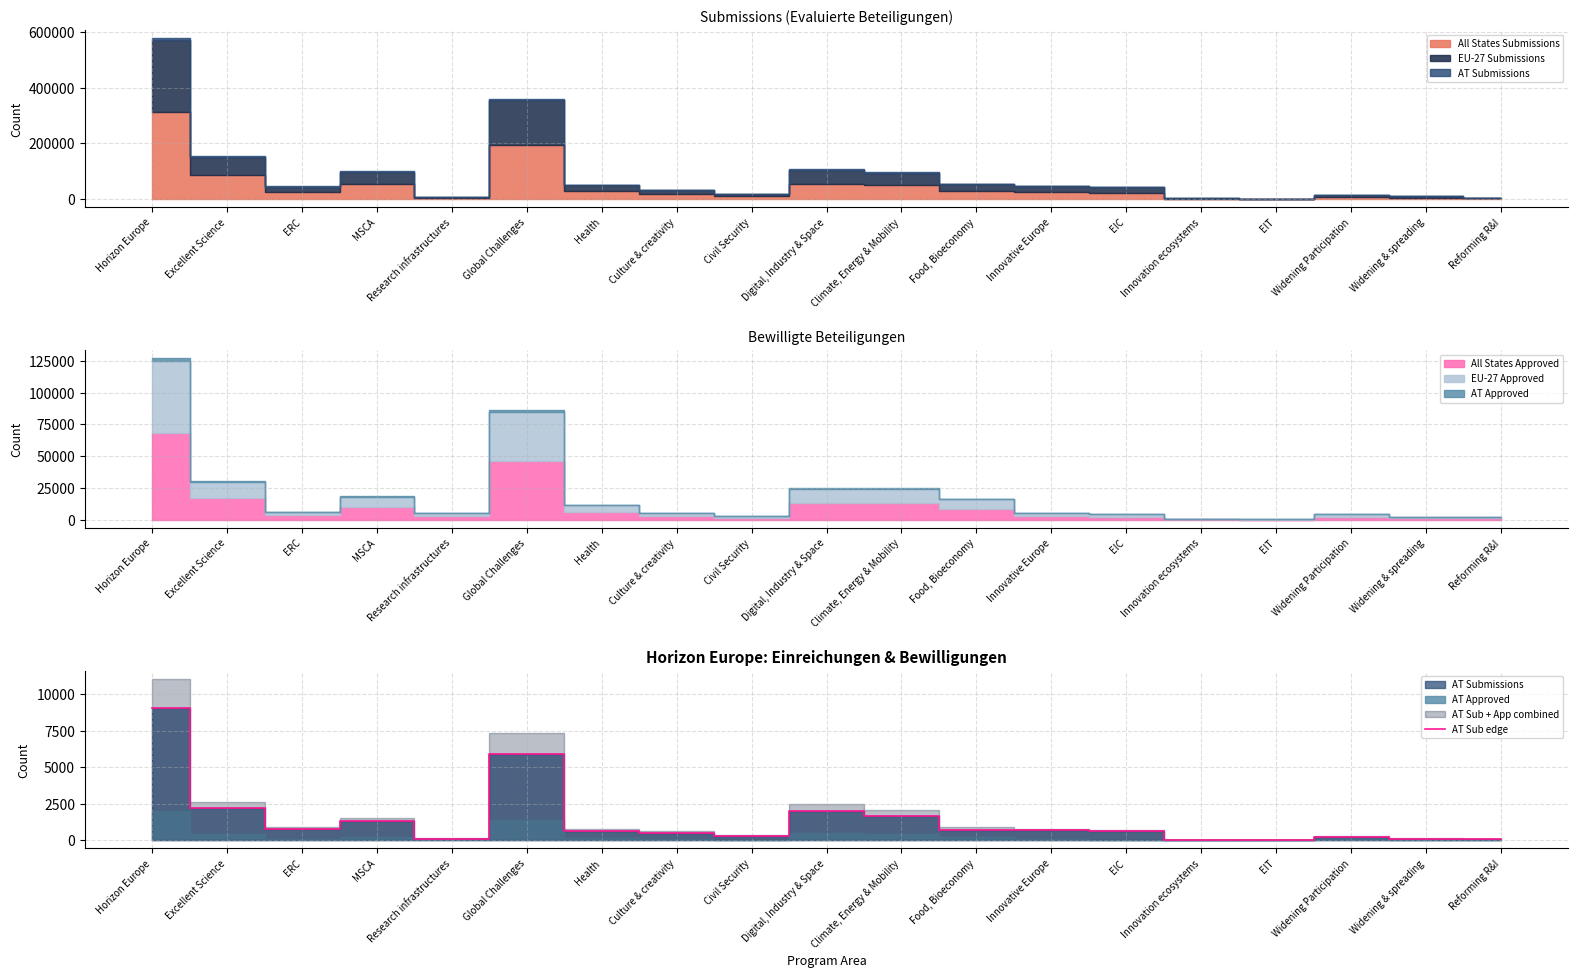

How many data points are less than 665?

9